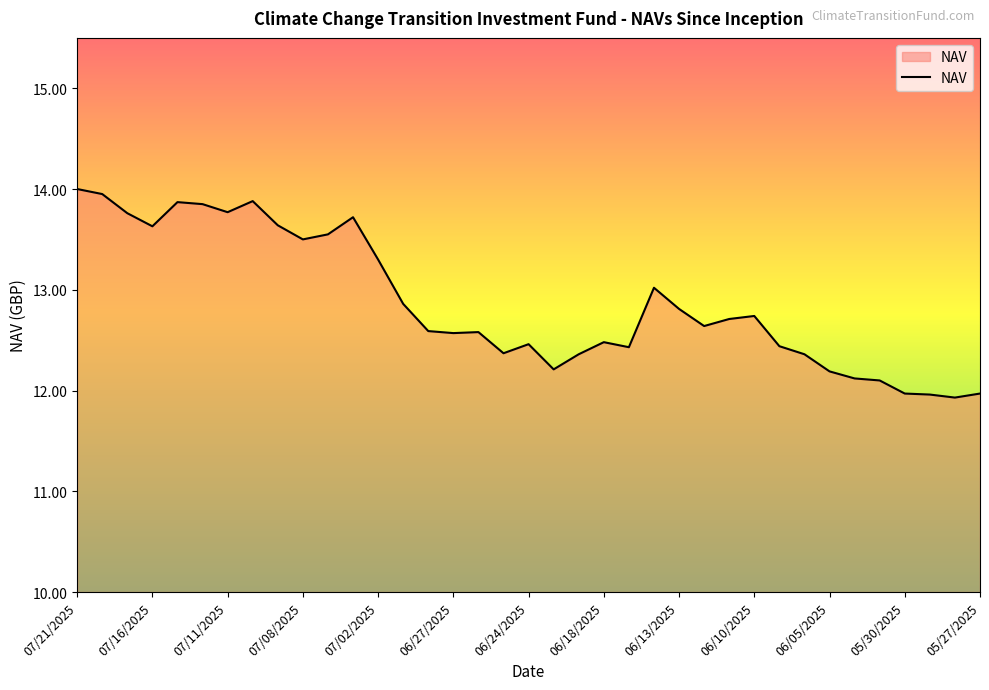

What is the greatest value displayed?

14.0